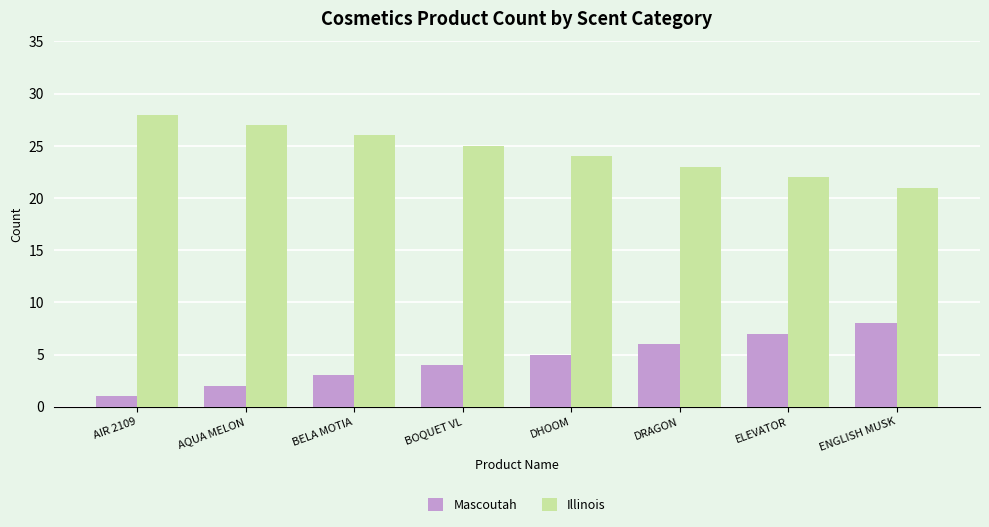

The value of Illinois at BELA MOTIA is 15. True or false?

False